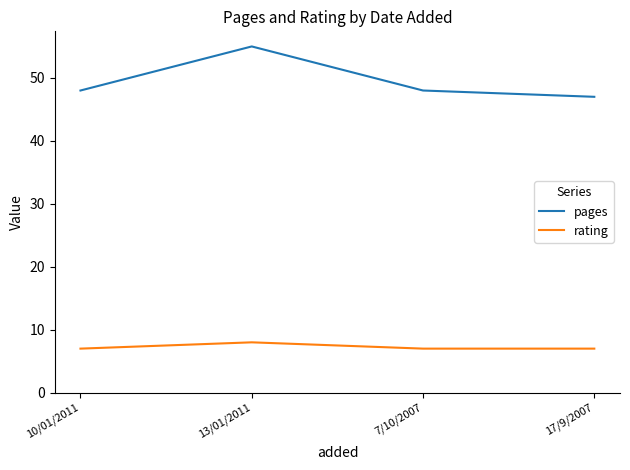

True or false: pages and rating cross at least once.

False